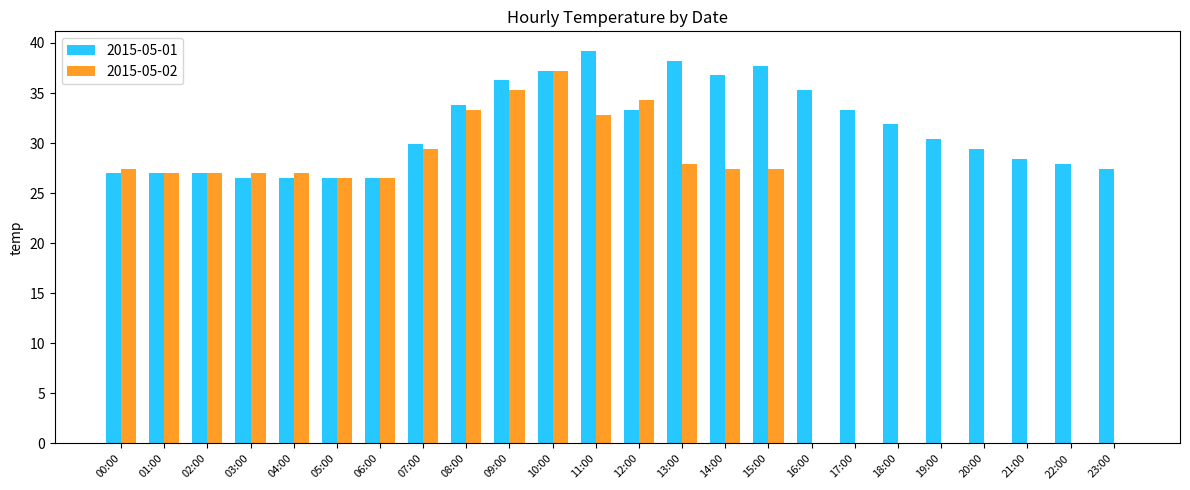

True or false: 2015-05-02 has a value of -20.6 at 18:00.

False